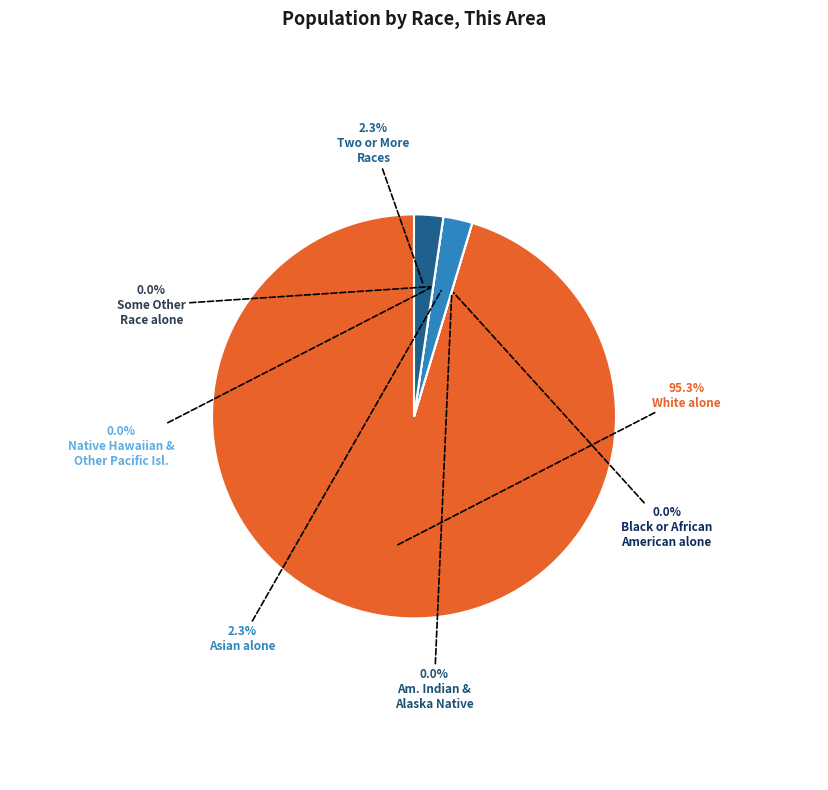

Combined, do American Indian and Alaska Native and Two or More Races account for over 50%?

No